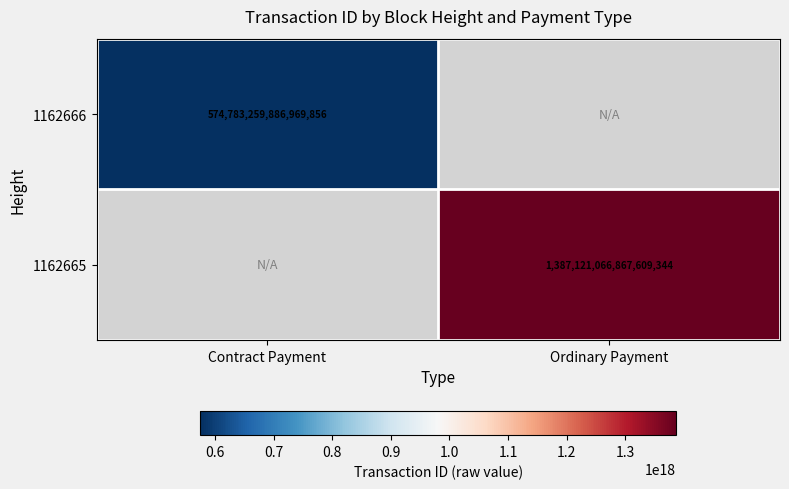

The 1162666 series shows 574783259886969856 at Contract Payment. True or false?

True